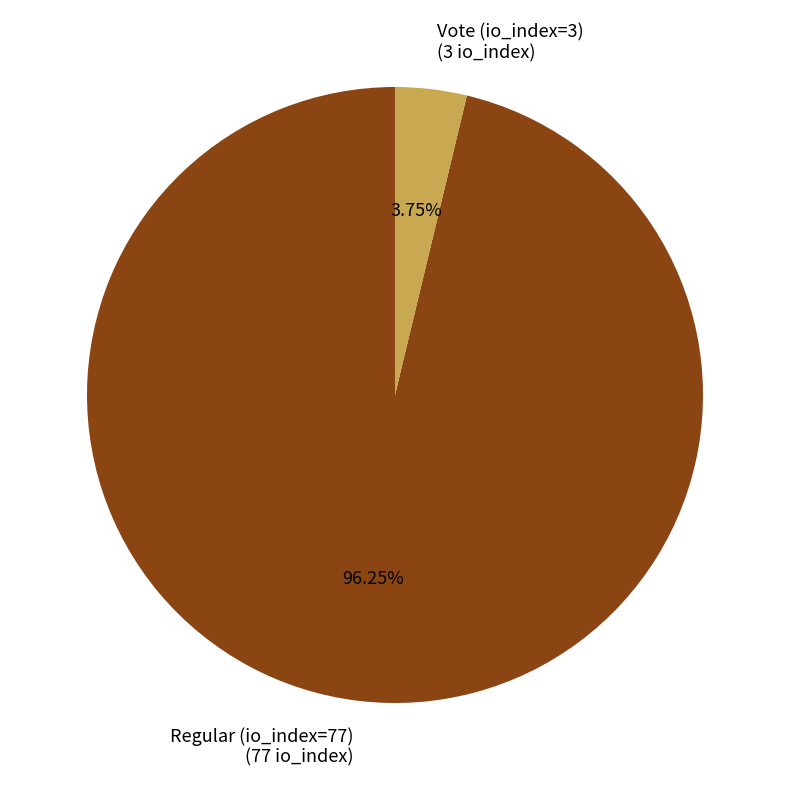

Count the number of slices in the pie.

2